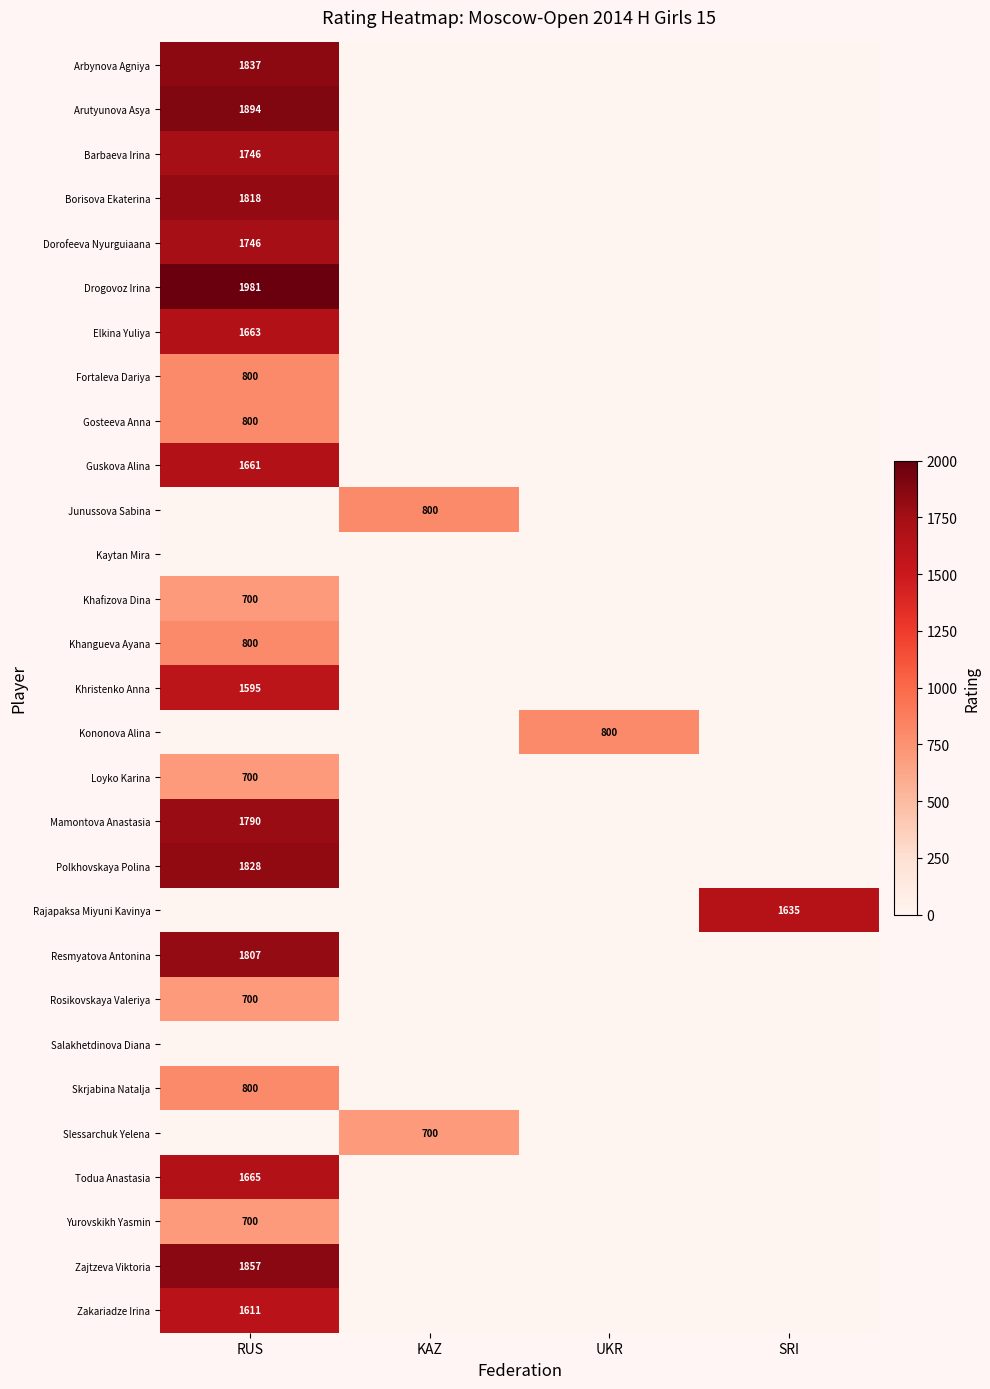

True or false: Zakariadze Irina has a value of 888 at RUS.

False